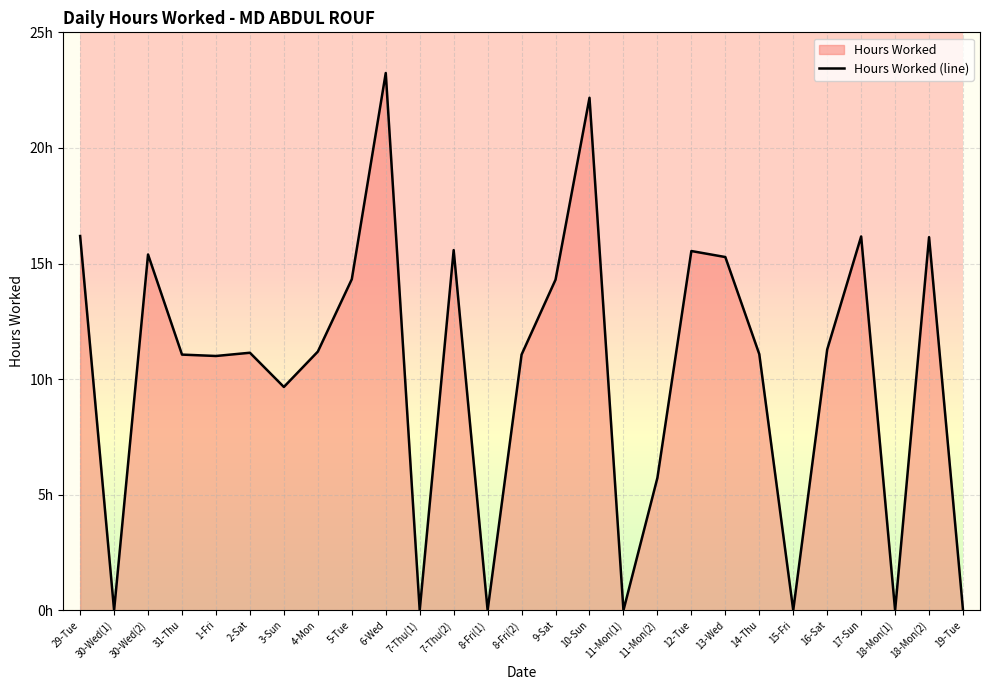

What is the change in value from 30-Wed(1) to 4-Mon?

+11.2